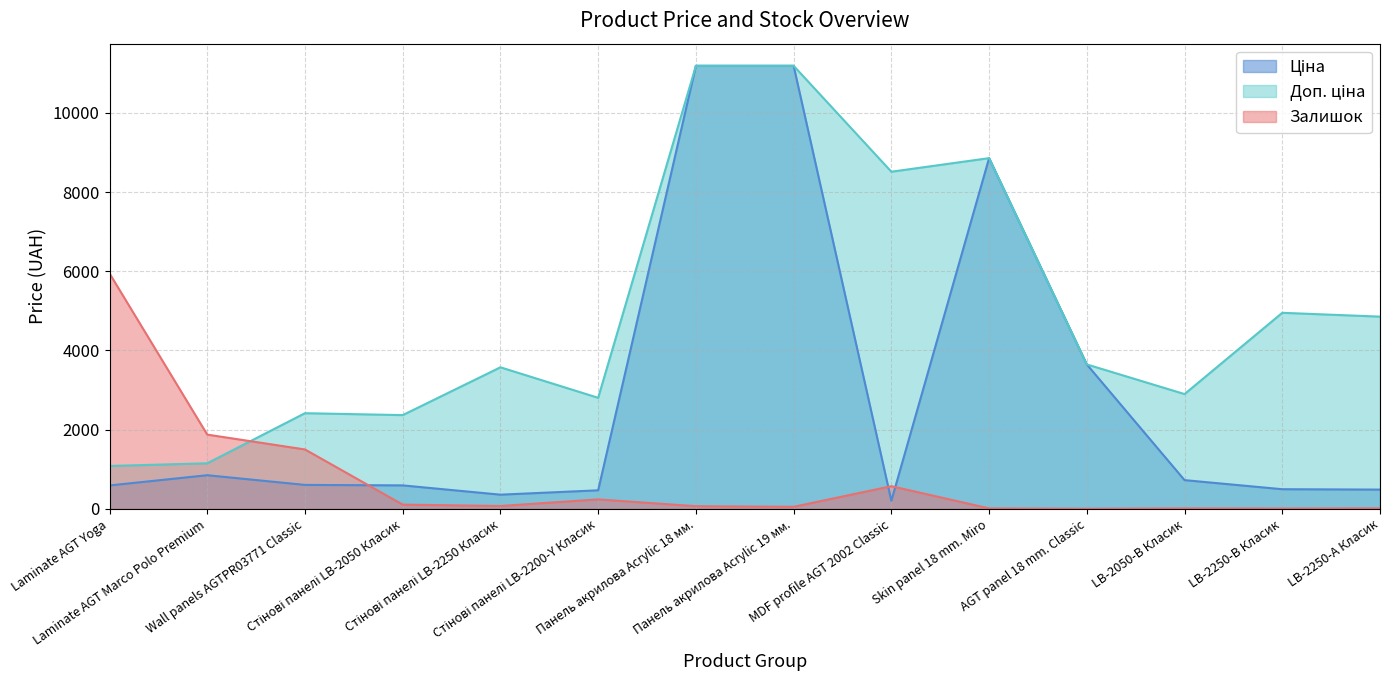

What position from the right is Wall panels AGTPR03771 Classic?

12